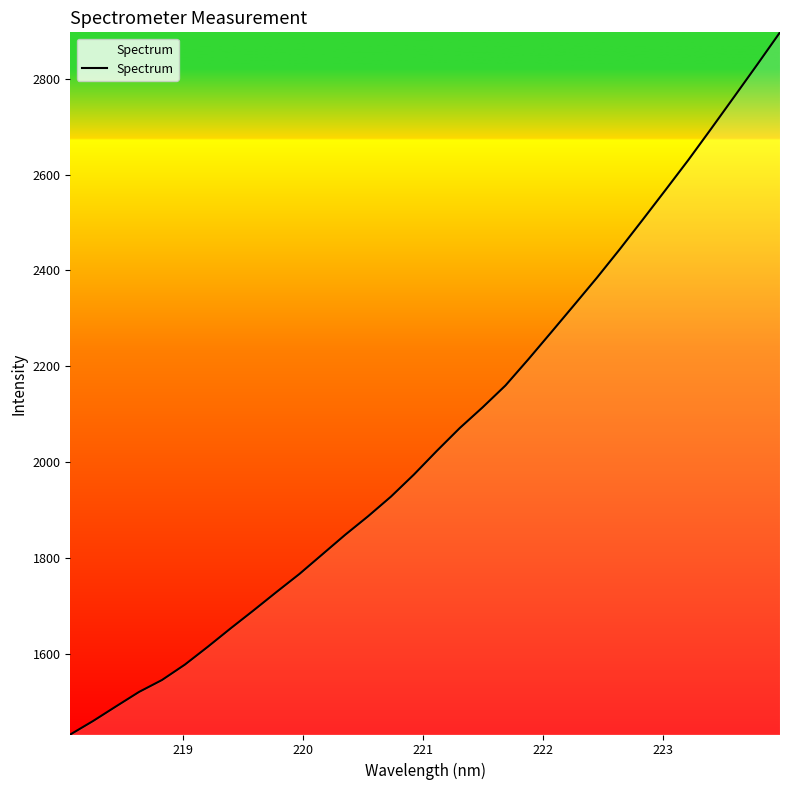

What is the difference between the maximum and minimum values?

1465.3